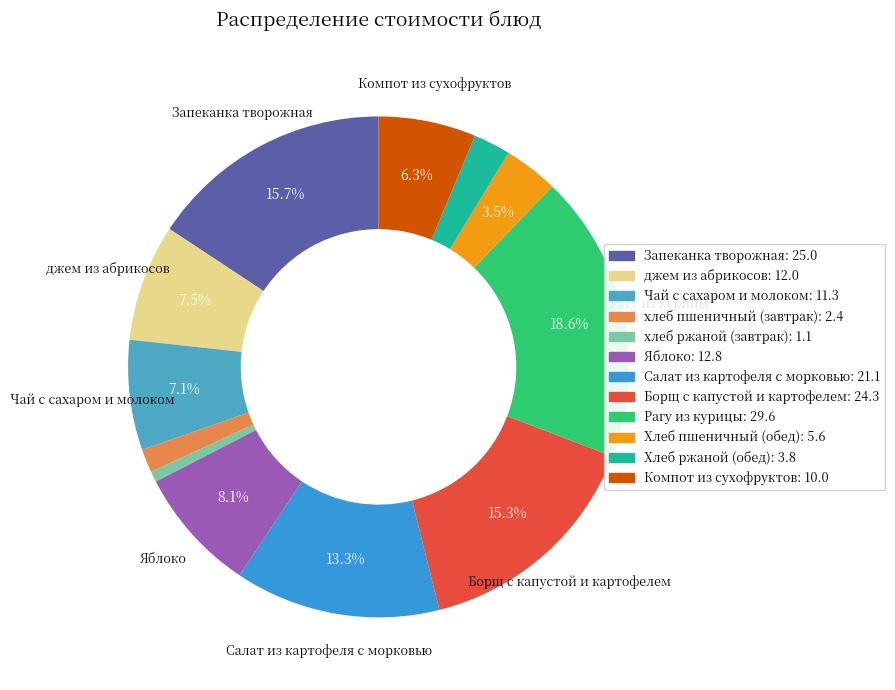

Is it true that хлеб ржаной (завтрак) is 7% of the pie?

False